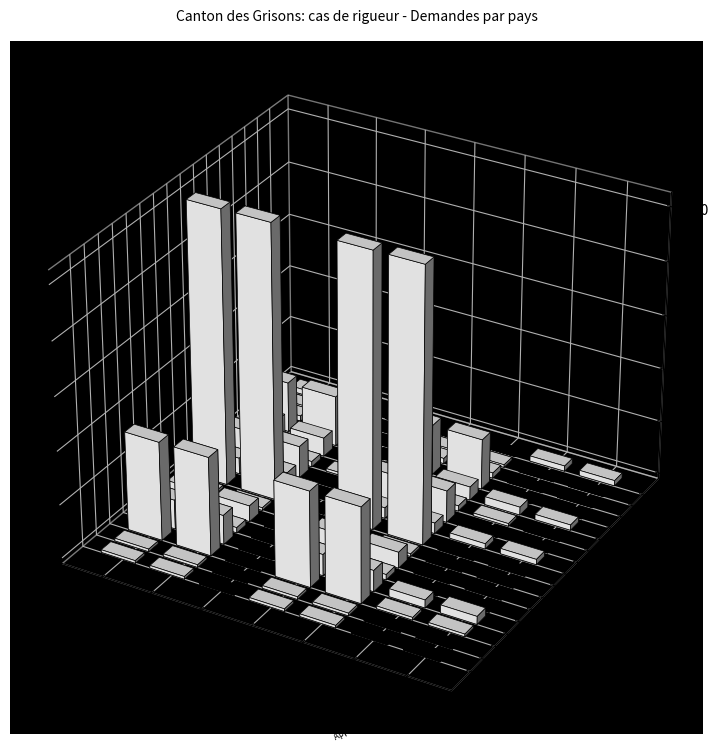

Reading right to left, what are all the values shown in this chart?

Cameroun: 0	0	0	0	0	0	1
Côte d'Ivoire: 0	0	0	0	0	0	1
Érythrée: 0	0	0	0	0	0	36
Éthiopie: 0	0	0	0	0	0	8
Nigéria: 0	0	0	0	0	0	2
Somalie: 0	0	0	0	0	0	6
Tanzanie: 0	0	0	0	0	0	1
Afghanistan: 0	0	0	0	0	103	0
Chine (rép. pop.): 0	0	0	0	0	4	0
Irak: 0	0	0	0	0	12	0
Iran: 0	0	0	0	0	2	0
Sri Lanka: 0	0	0	0	0	5	0
Syrie: 0	0	0	0	0	19	0
Serbie: 0	0	0	0	2	0	0
Turquie: 0	0	0	0	1	0	0
État inconnu: 0	0	0	0	0	0	0